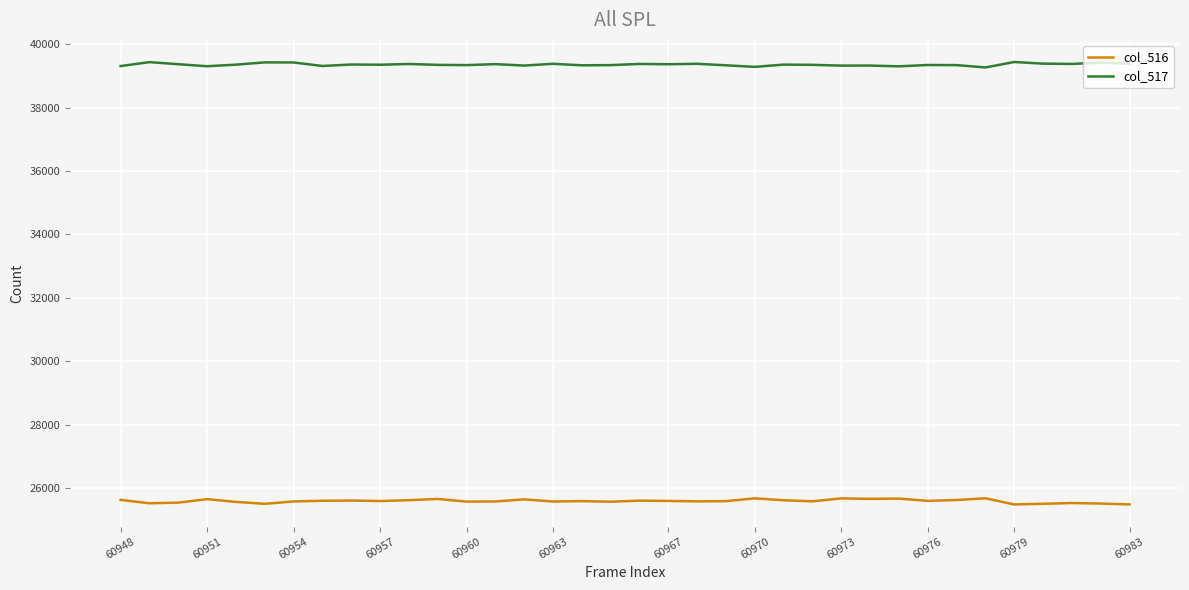

How many lines are shown in the chart?

2